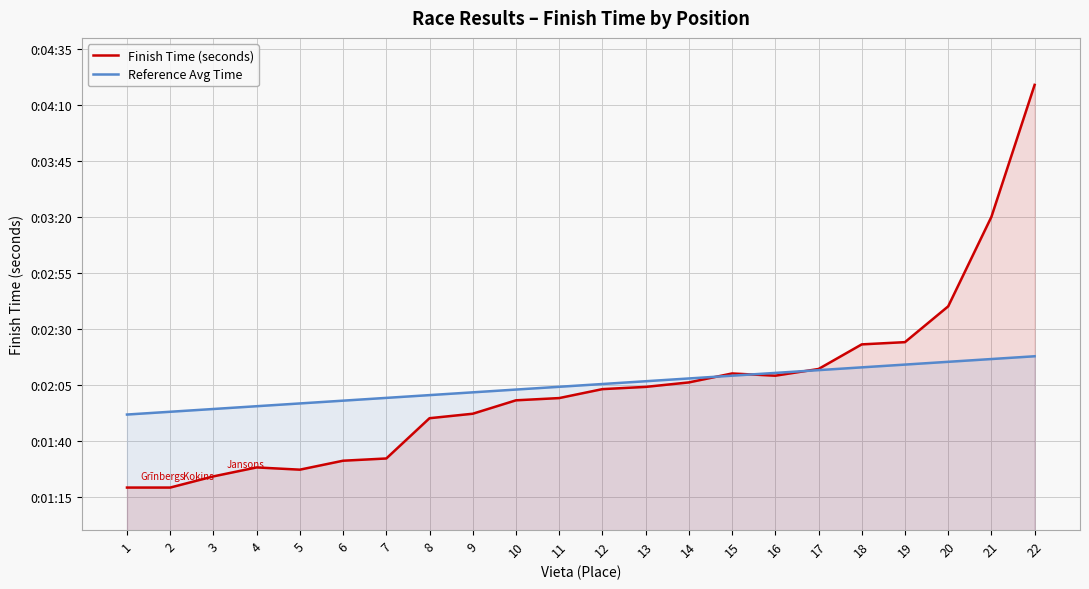

Where do Reference Avg Time and Finish Time (seconds) first cross each other?

14 and 15